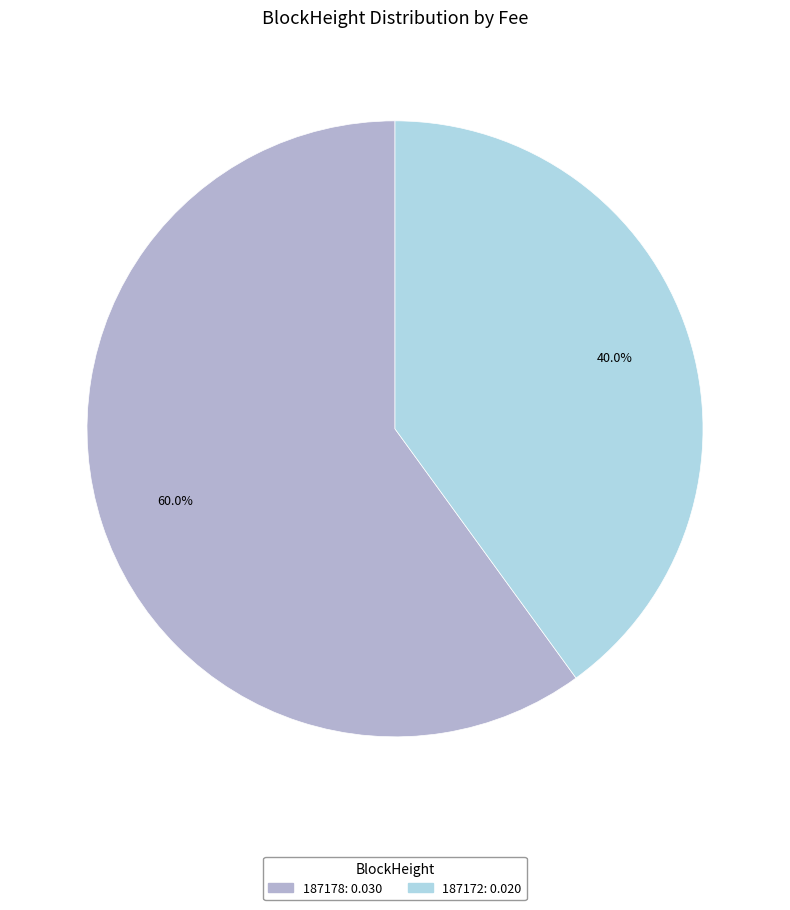

Count the number of slices in the pie.

2